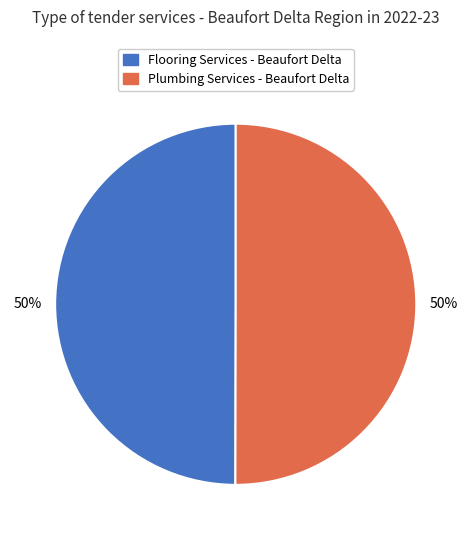

Approximately how many times larger is the value at Flooring Services - Beaufort Delta compared to Plumbing Services - Beaufort Delta?

1.0